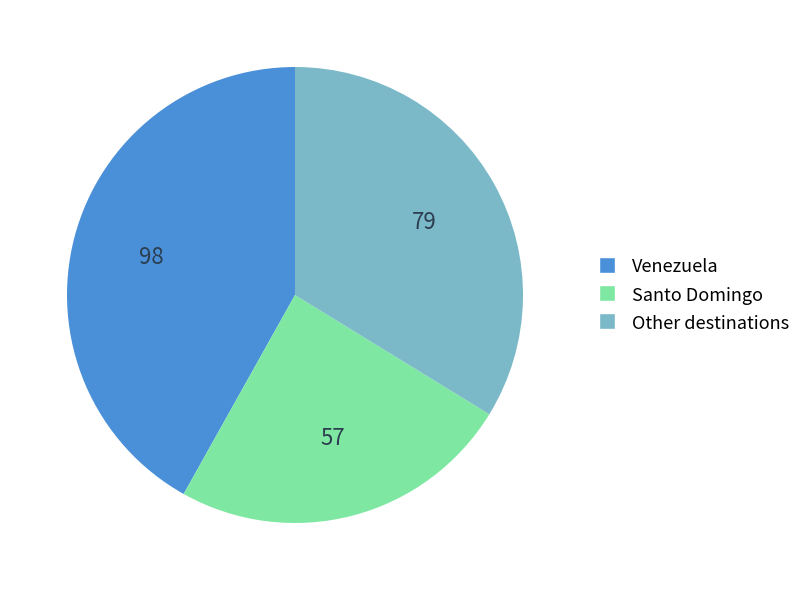

Is there a majority slice in this chart?

No